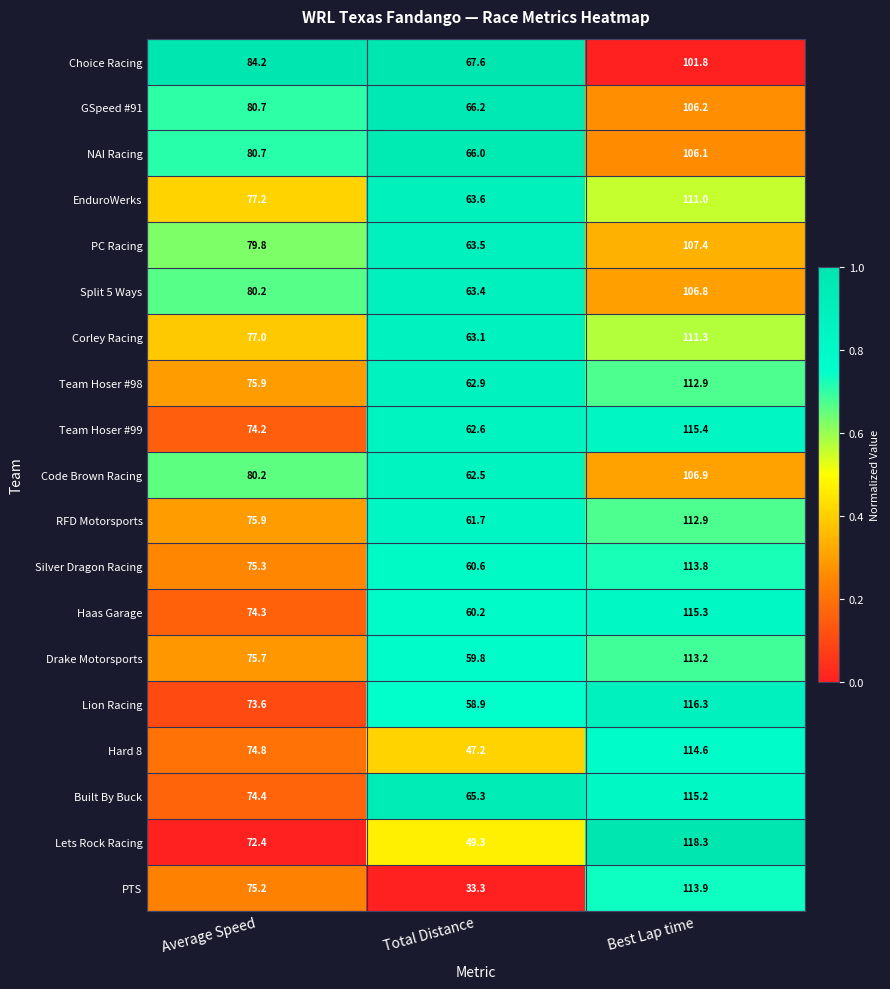

What is the average value of the Code Brown Racing series?

83.2